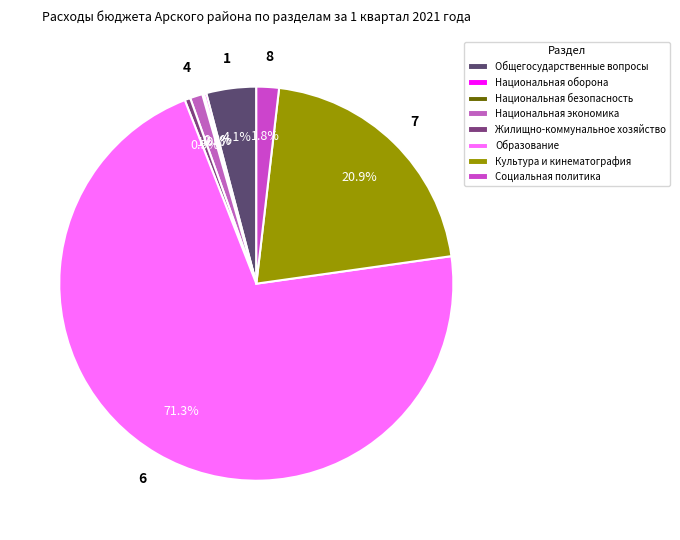

Which category has the biggest portion of the pie?

Образование